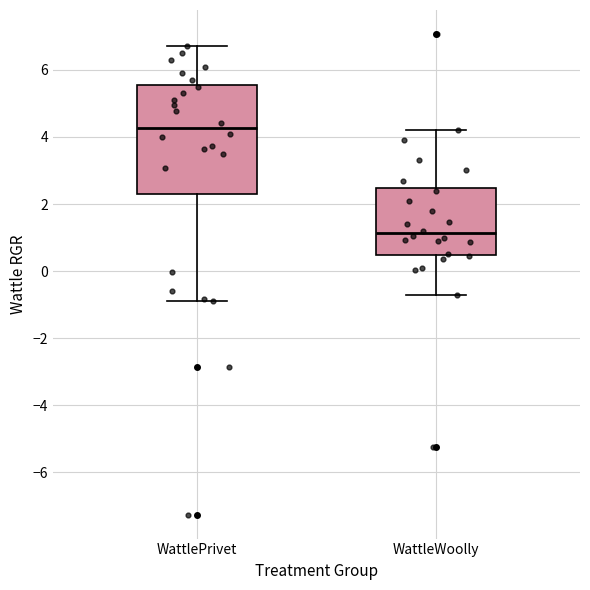

Which box has the highest median line?

WattlePrivet